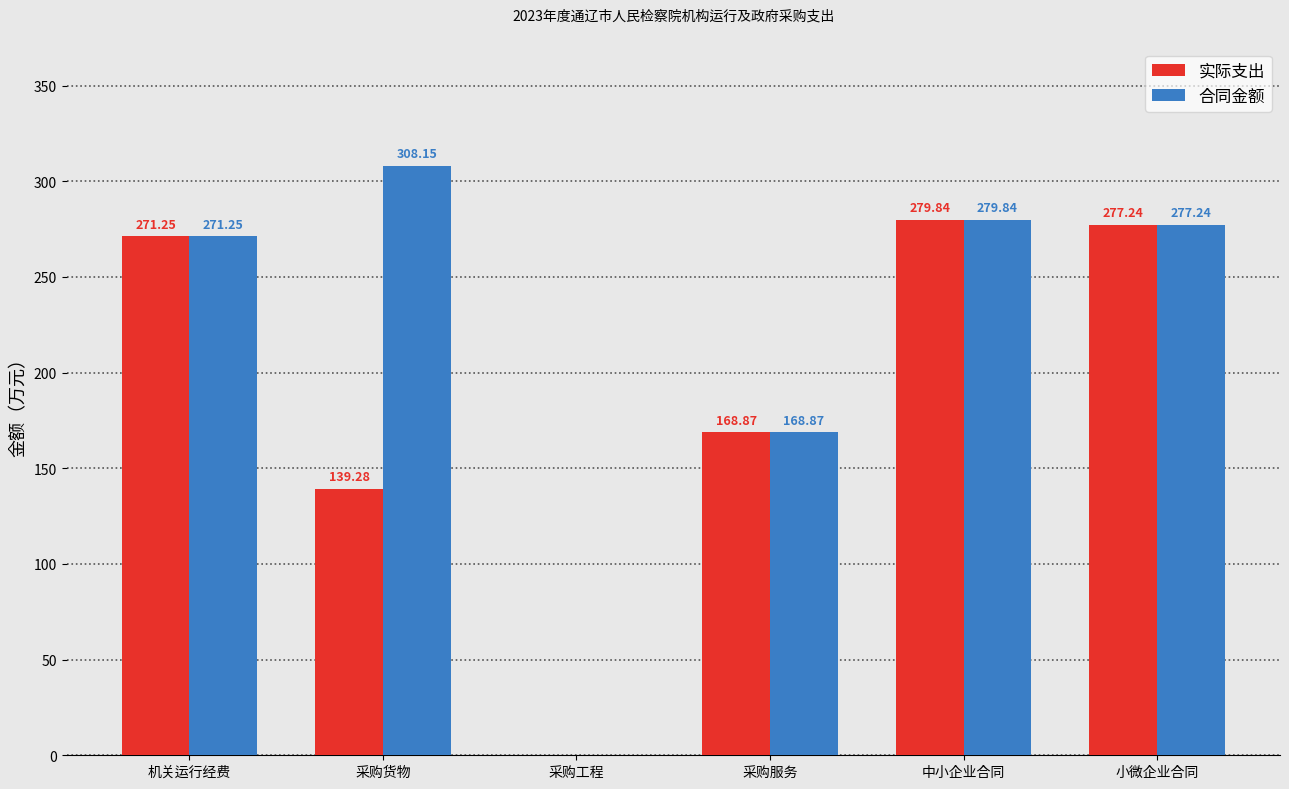

What is the sum of all 实际支出 values?

1136.5